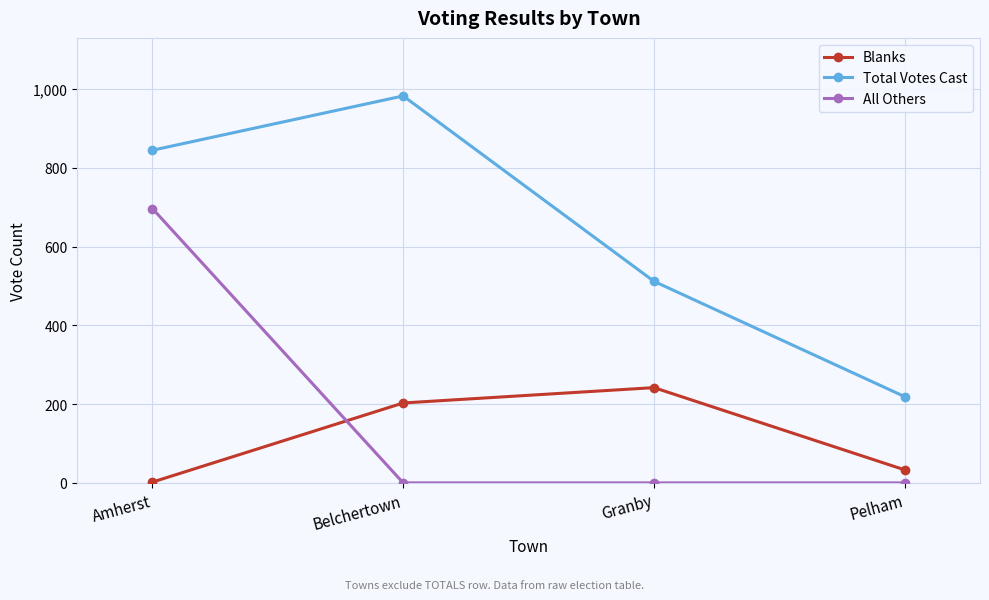

List the series in order of their peak value, lowest first.

Blanks, All Others, Total Votes Cast